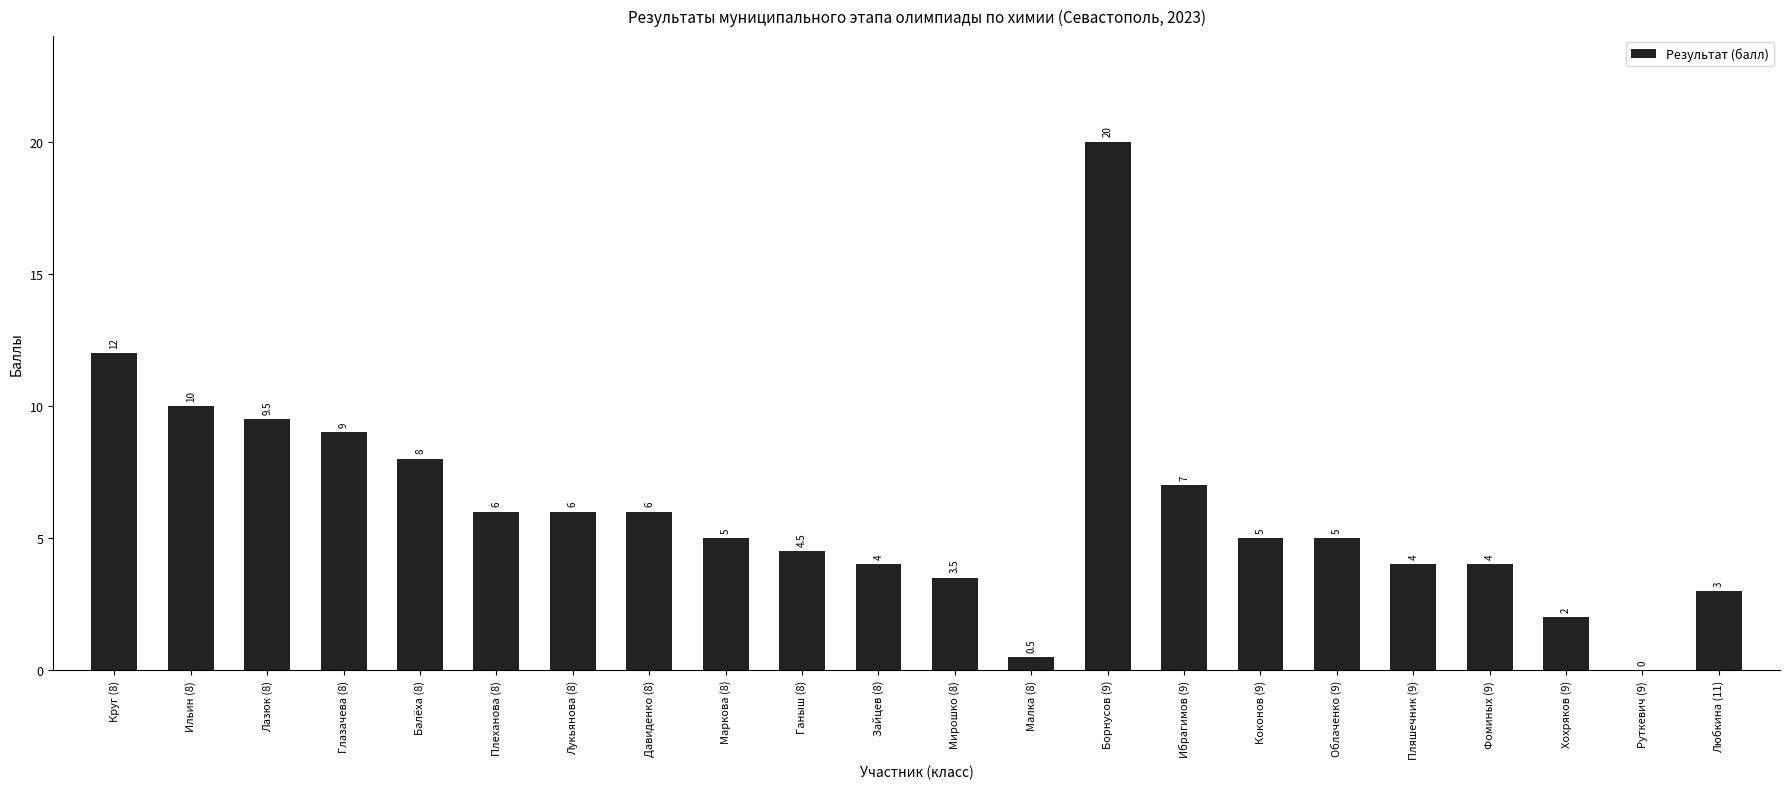

Which category has the highest value across all series?

Борнусов (9)